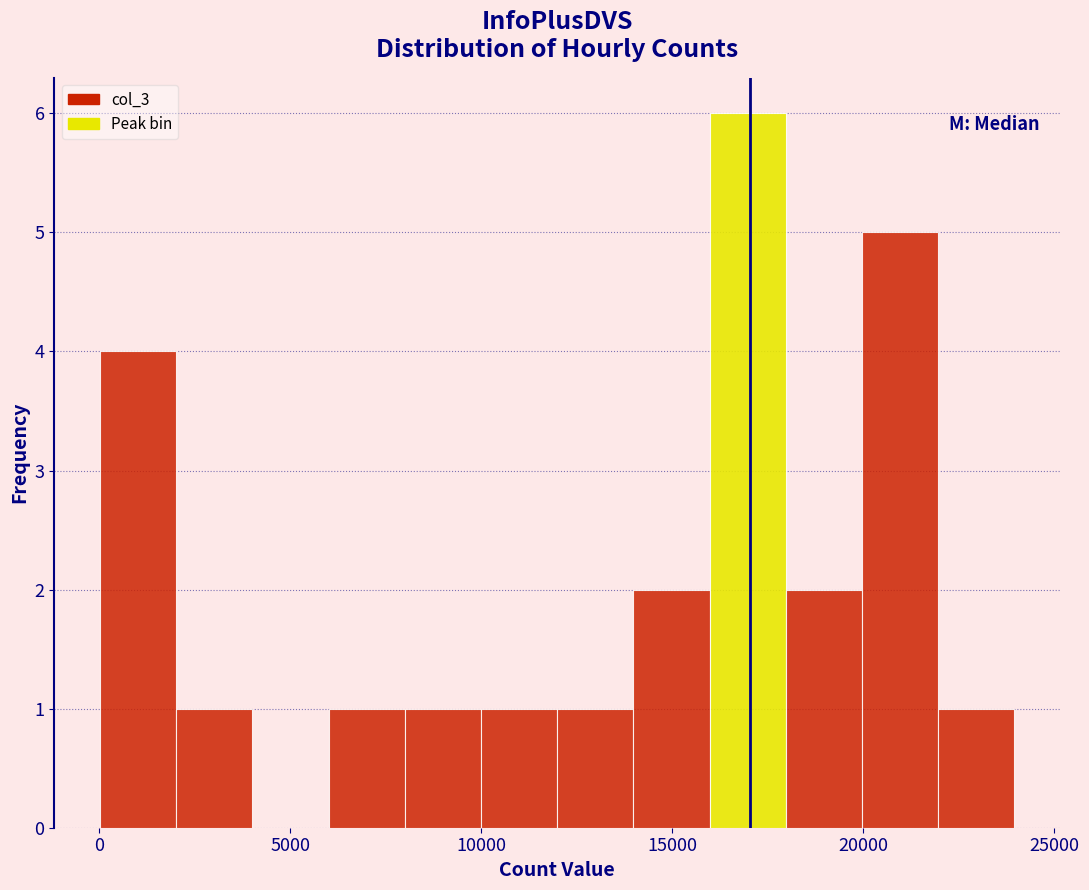

Around what value on the x-axis is the tallest bar? Give the approximate position of its centre, as read against the axis.

17000